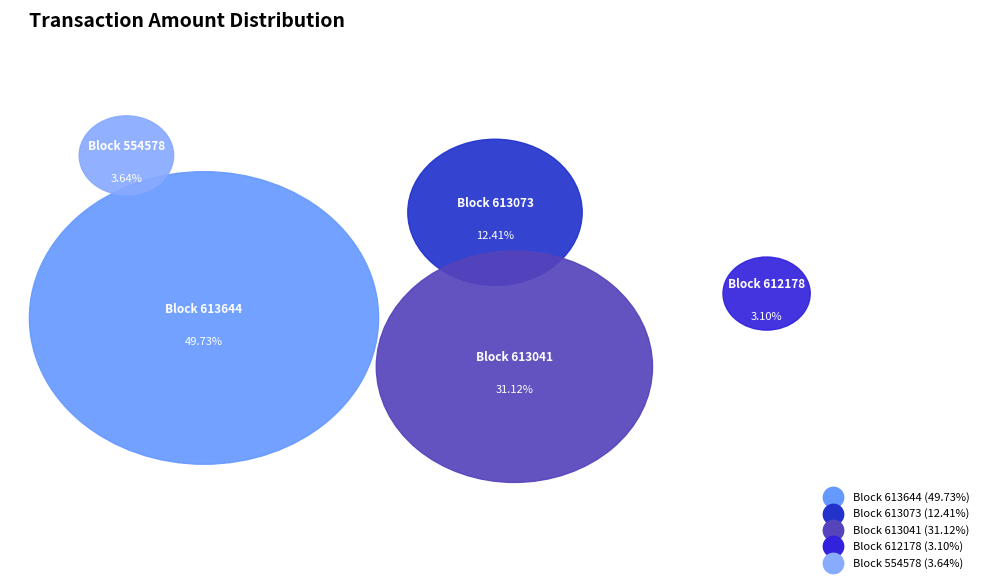

To the nearest percent, what is the average slice percentage?

20%